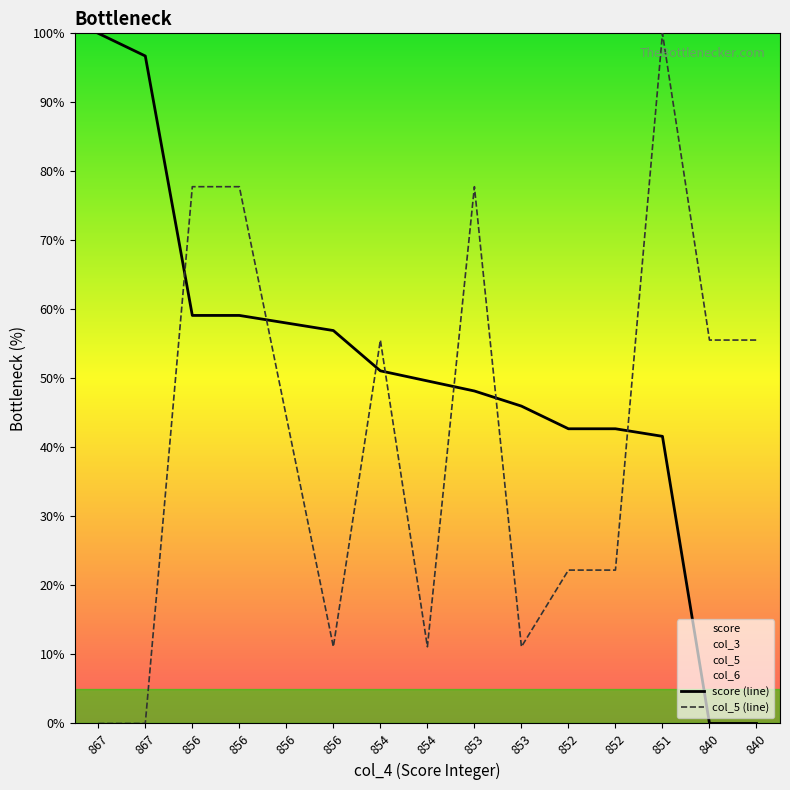

Rank the series by their average value, from highest to lowest.

score (line), col_5 (line)